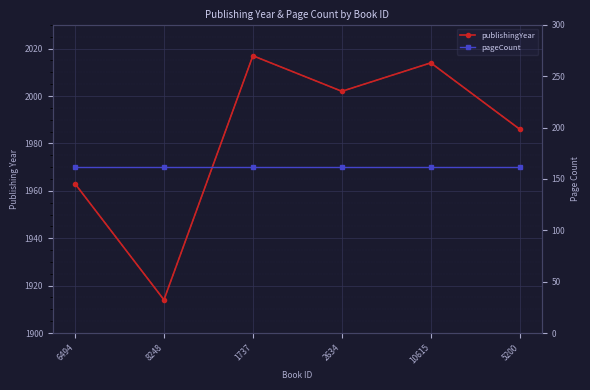

Reading right to left, transcribe all the data shown in this chart.

publishingYear: 5200=1986	10615=2014	2634=2002	1737=2017	8248=1914	6494=1963
pageCount: 5200=162	10615=162	2634=162	1737=162	8248=162	6494=162